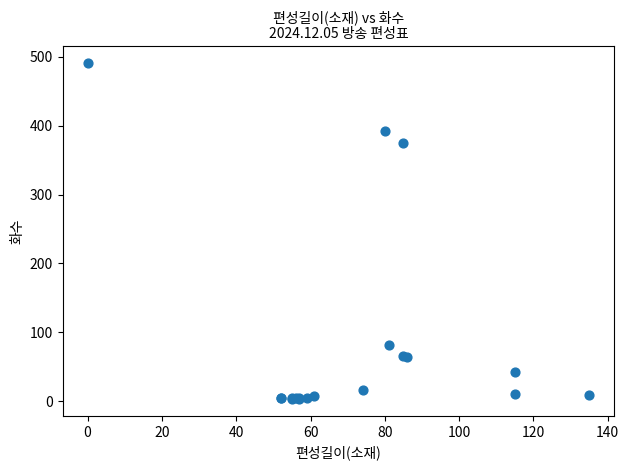

What Y value in the scatter plot is closest to 247?

375